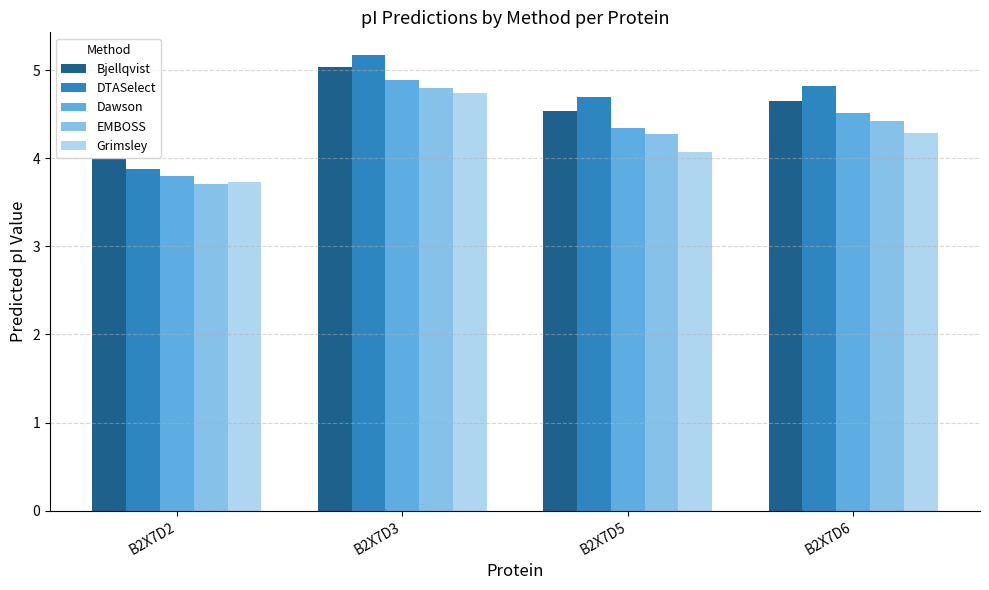

Count the Dawson values in the range 4 to 5.

3